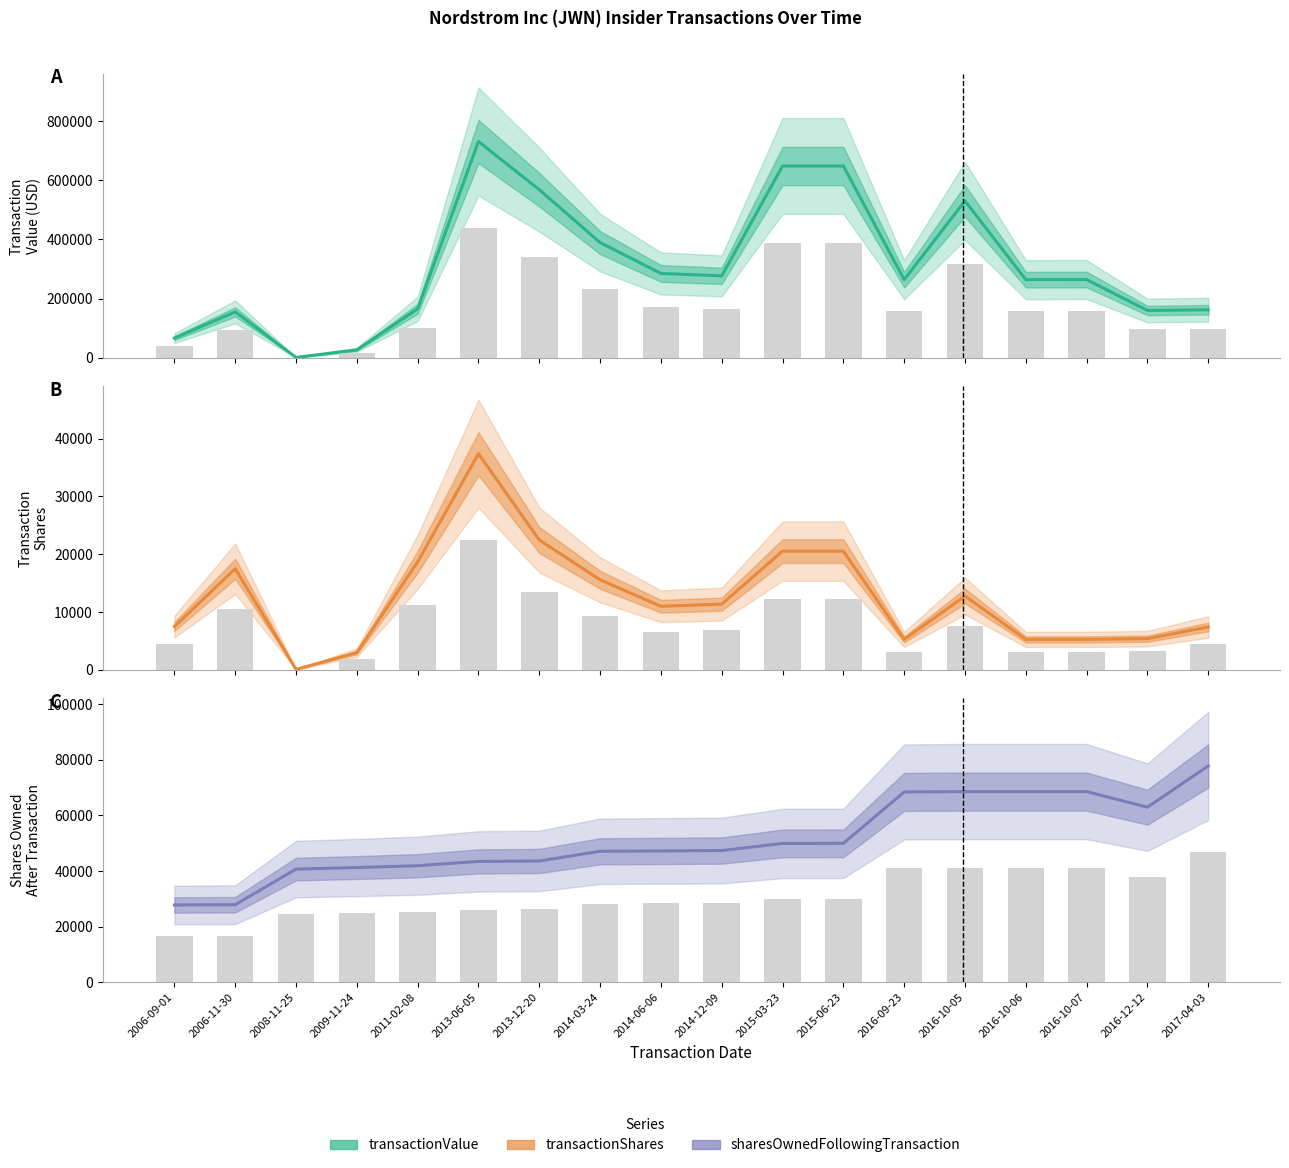

What is the approximate value of transactionShares at 2016-09-23?

5270.0